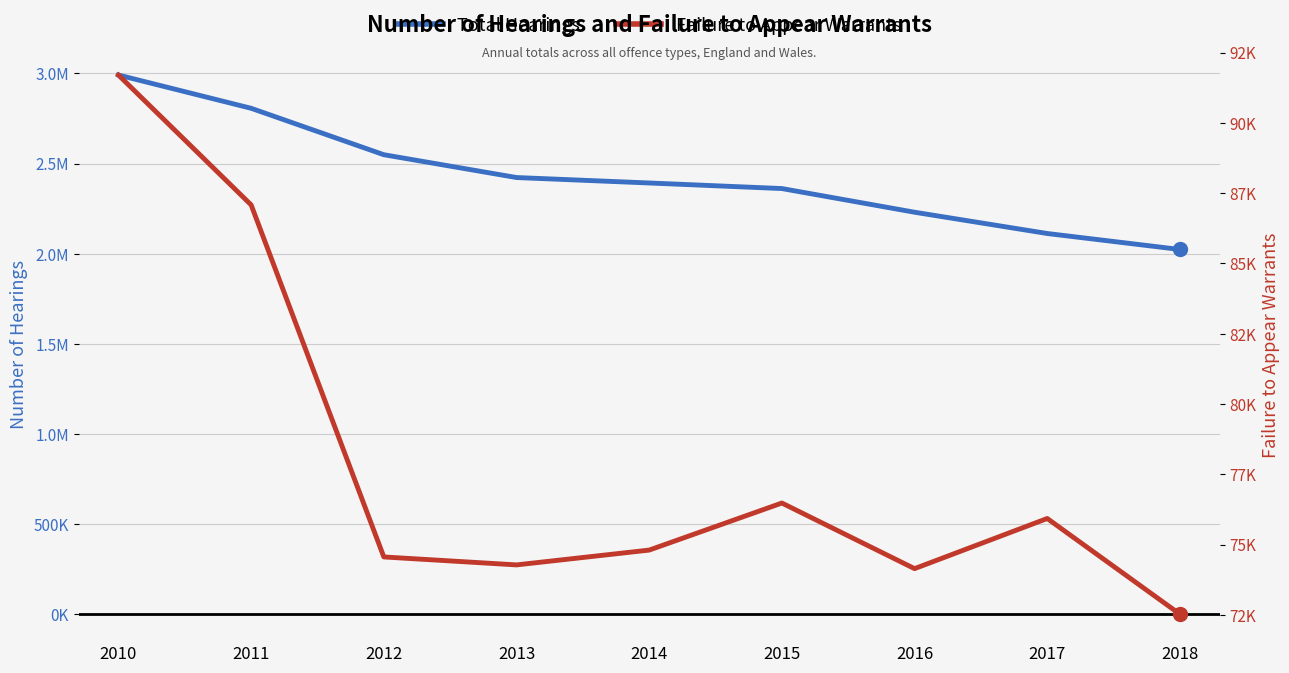

Where does the Total Hearings series first go above 2392399?

2010